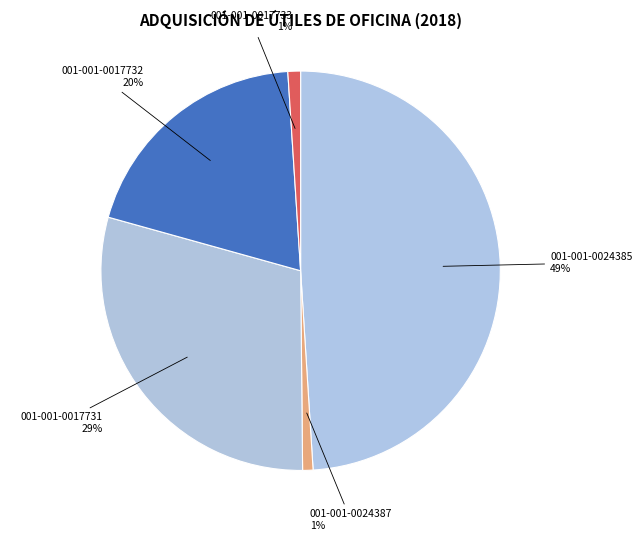

How many slices are in this pie chart?

5